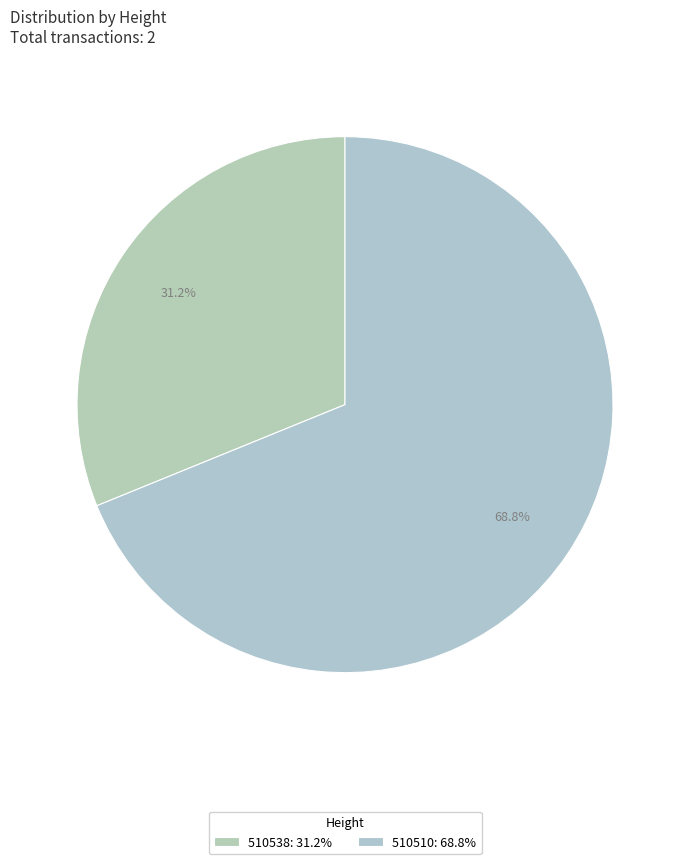

How many slices are in this pie chart?

2